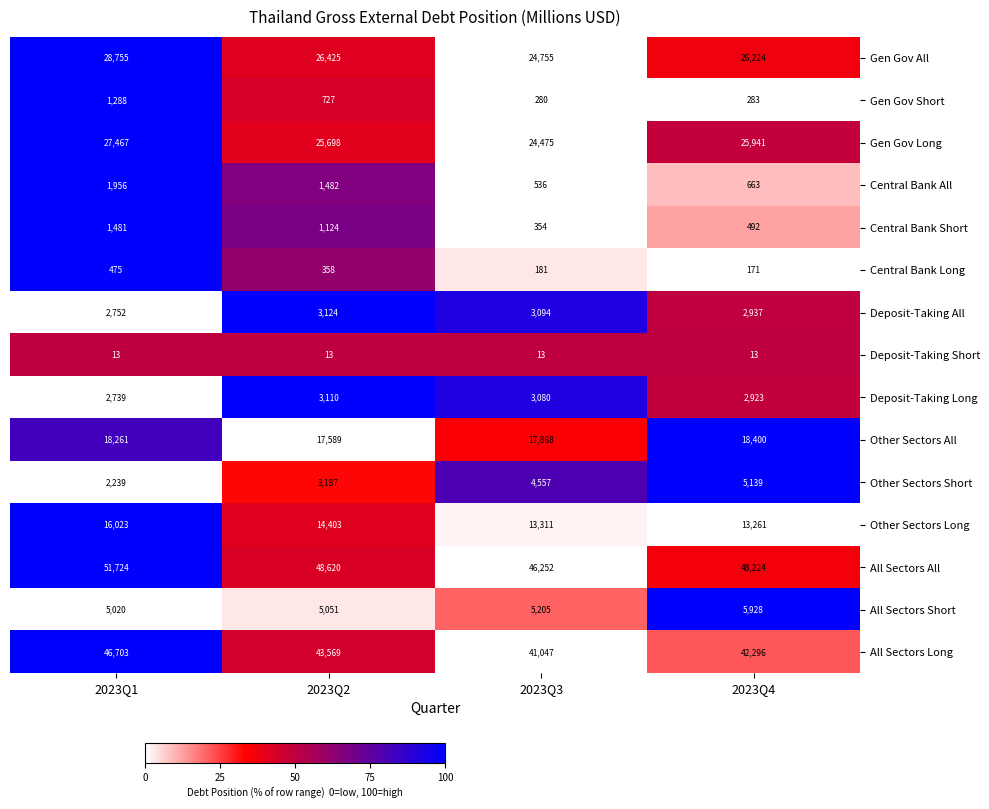

What is the sum of the Other Sectors All values at 2023Q4 and 2023Q3?

36268